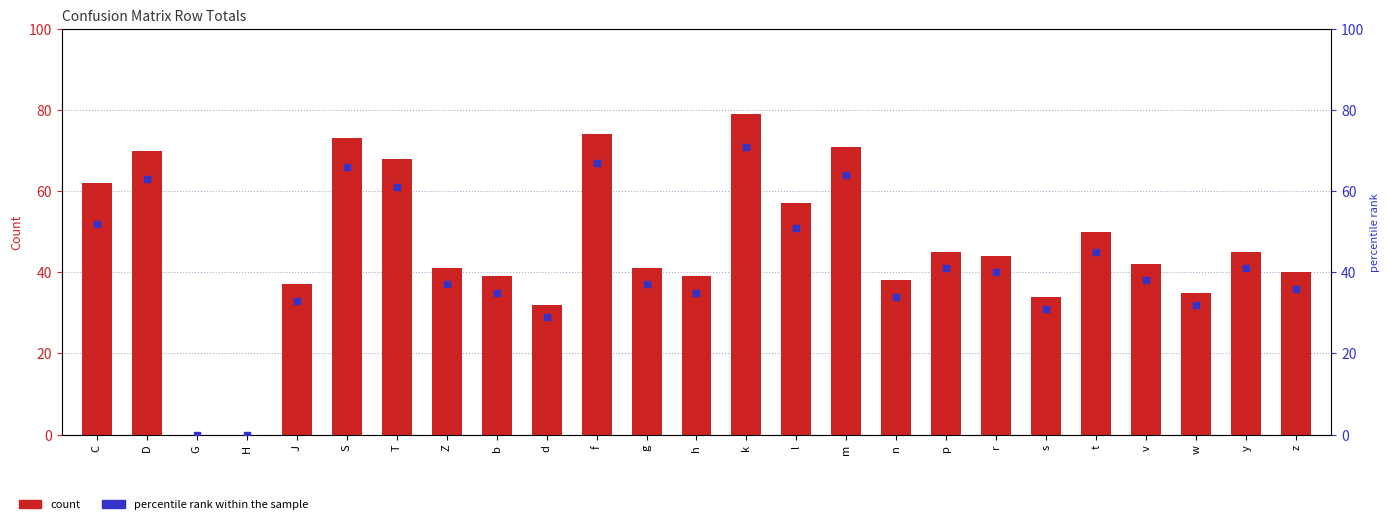

Is the value of count at b greater than the value of percentile rank within the sample at t?

No